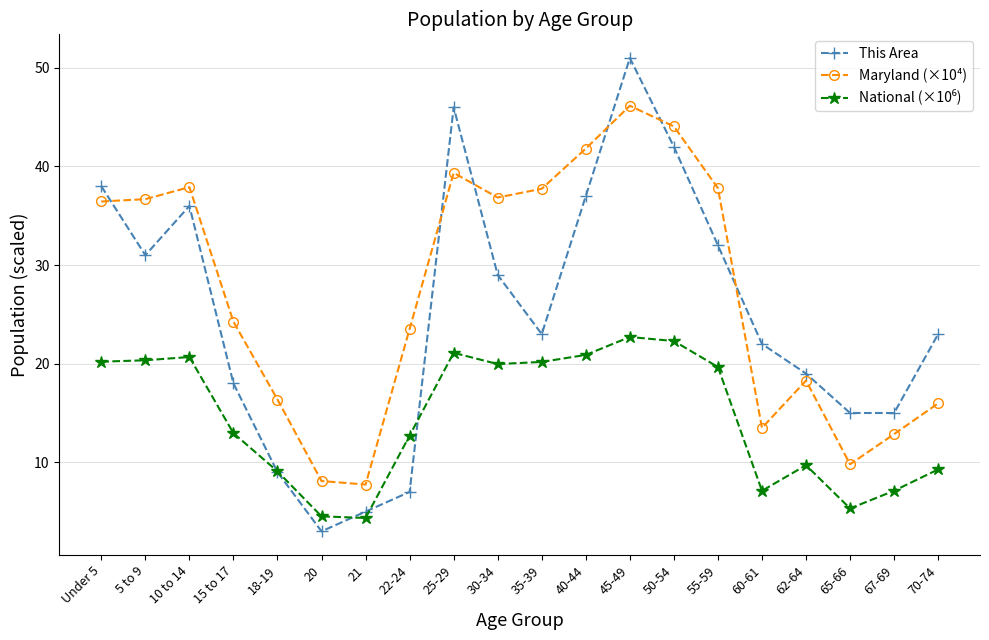

Where is This Area nearest to the value 27?

30-34